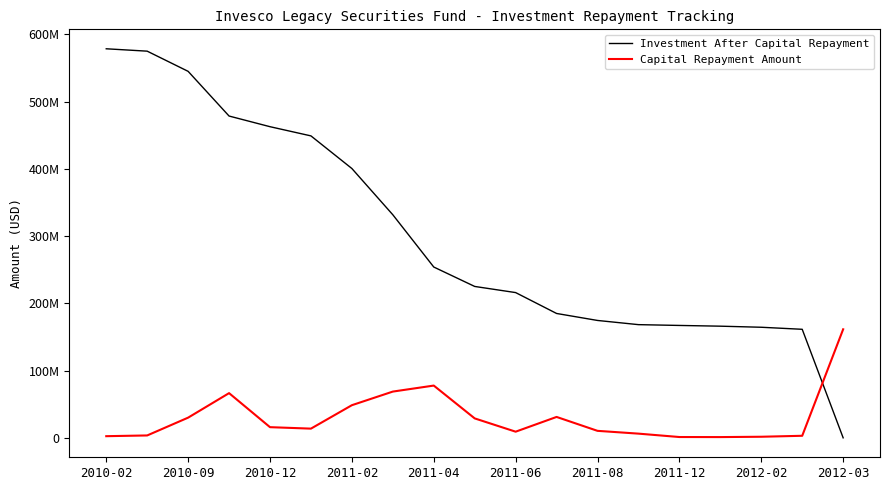

In Capital Repayment Amount, how many points are higher than both neighbors (excluding endpoints)?

3